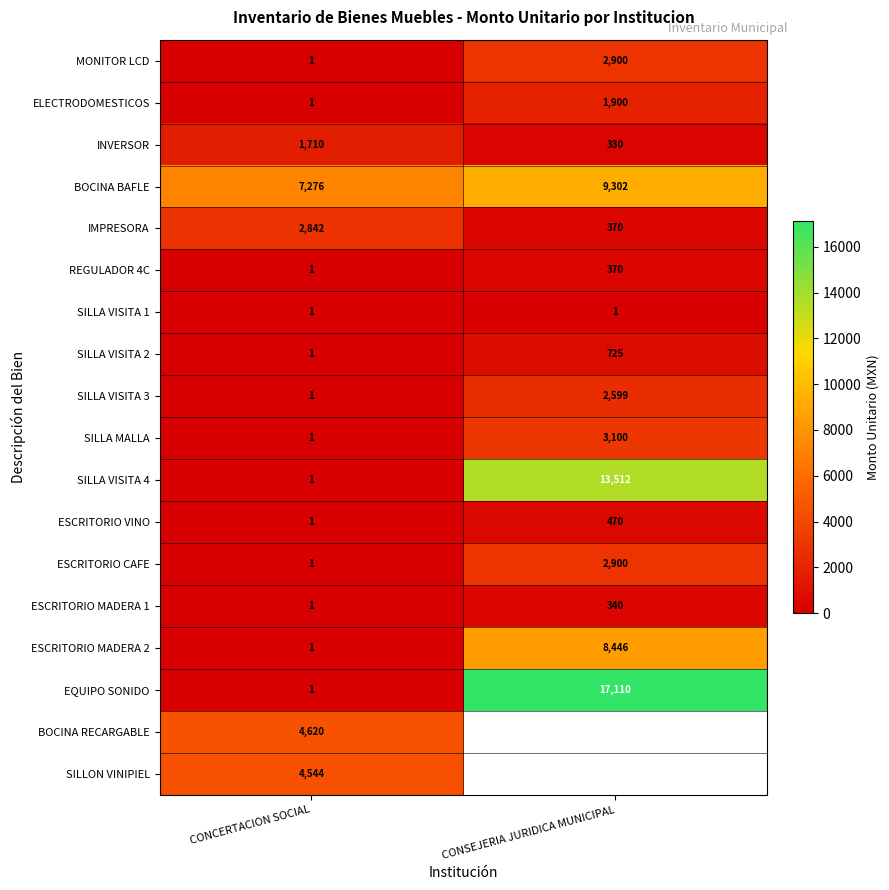

How many IMPRESORA values are between 370 and 2842?

2